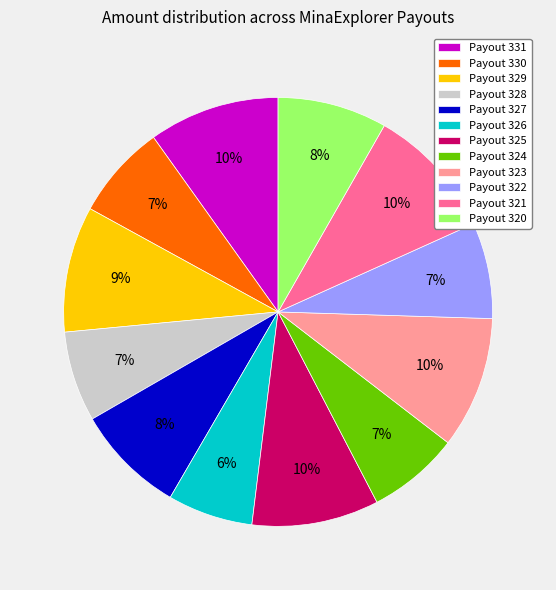

Combined, do Payout 324 and Payout 325 account for over 50%?

No